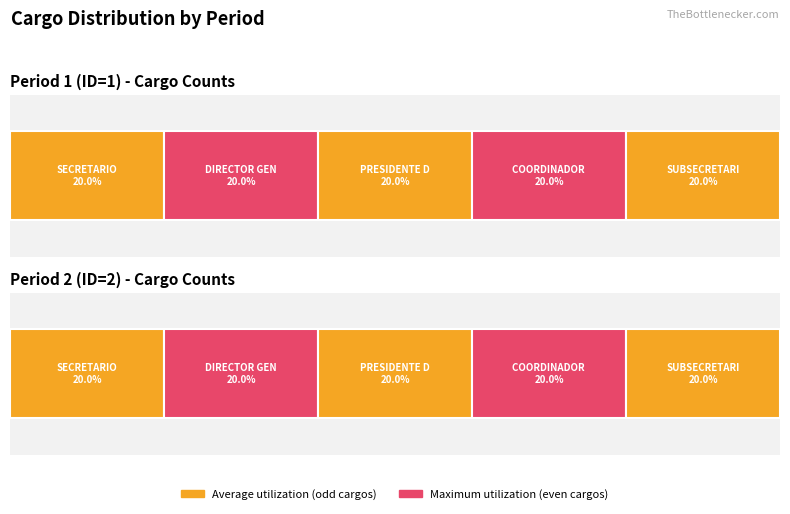

List the series in order of their overall mean, lowest first.

Average utilization, Maximum utilization